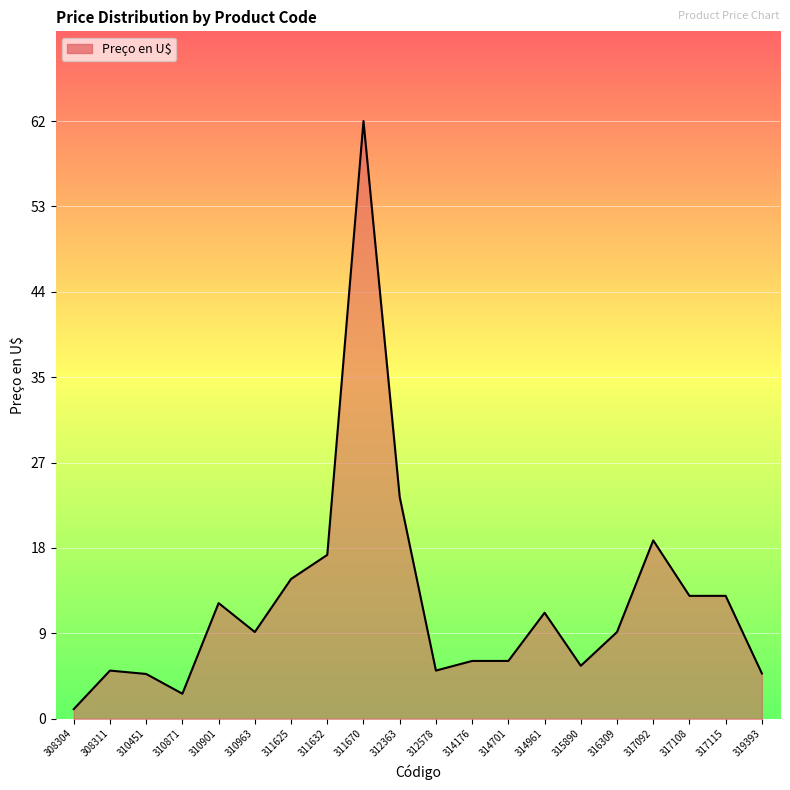

At which label is the value closest to 31?

312363